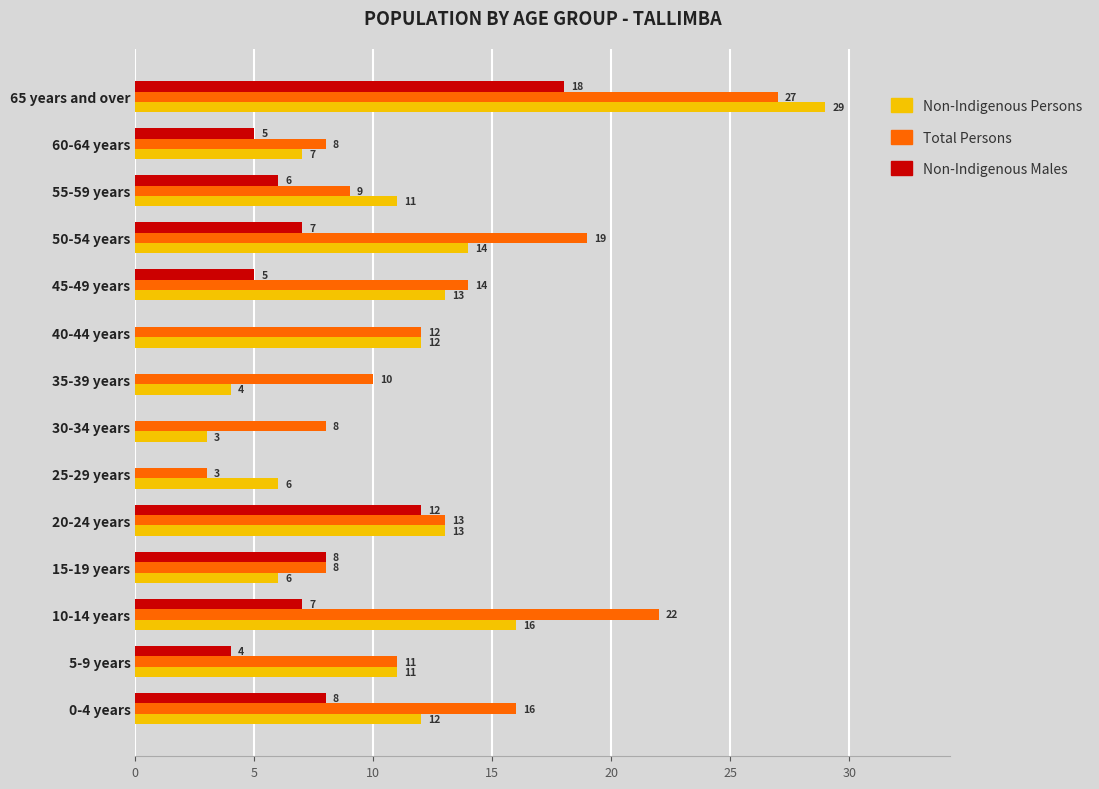

What is the sum of all Non-Indigenous Persons values?

157